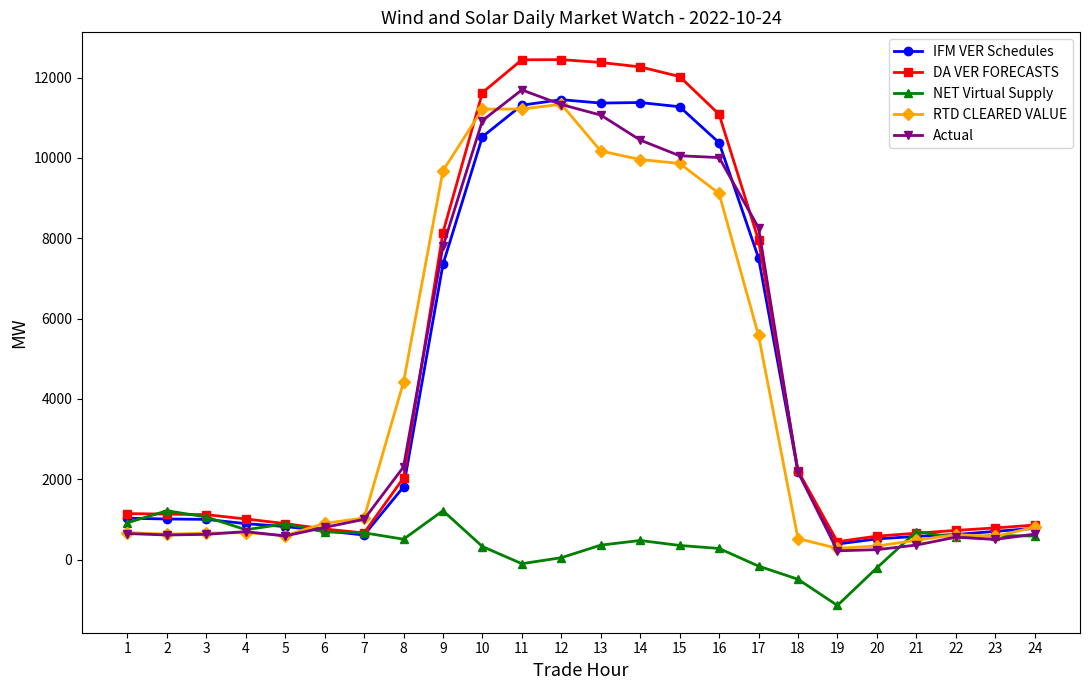

Is this an area chart (filled region under the line)?

No